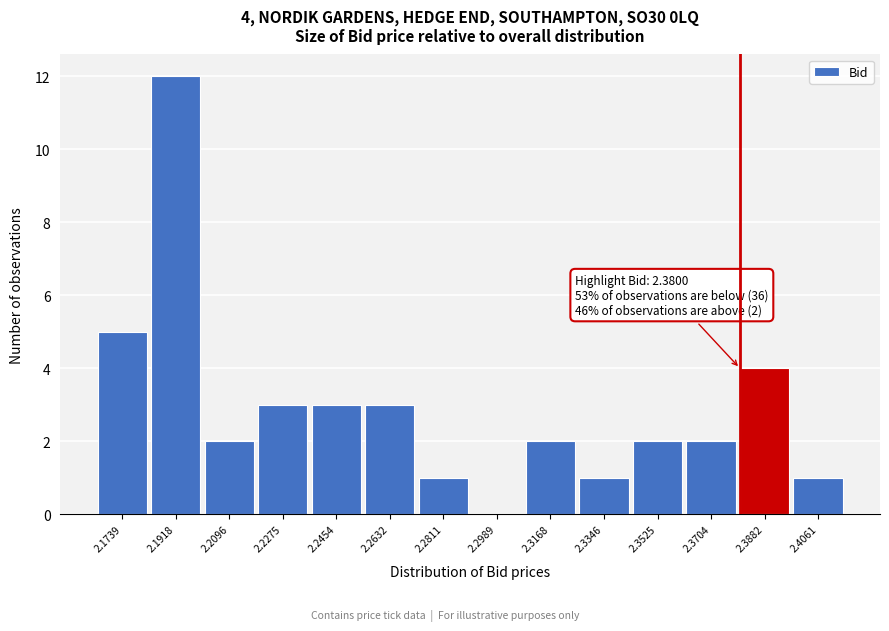

Which range on the x-axis has the tallest bar?

2.182 to 2.200